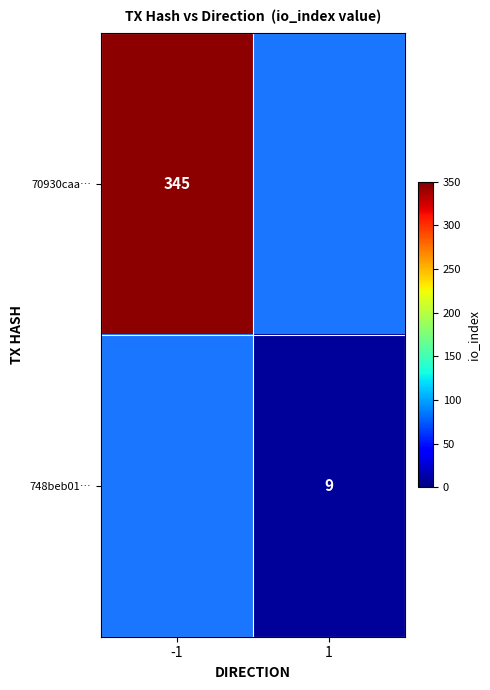

True or false: 748beb01… has a value of 4.2 at 1.

False